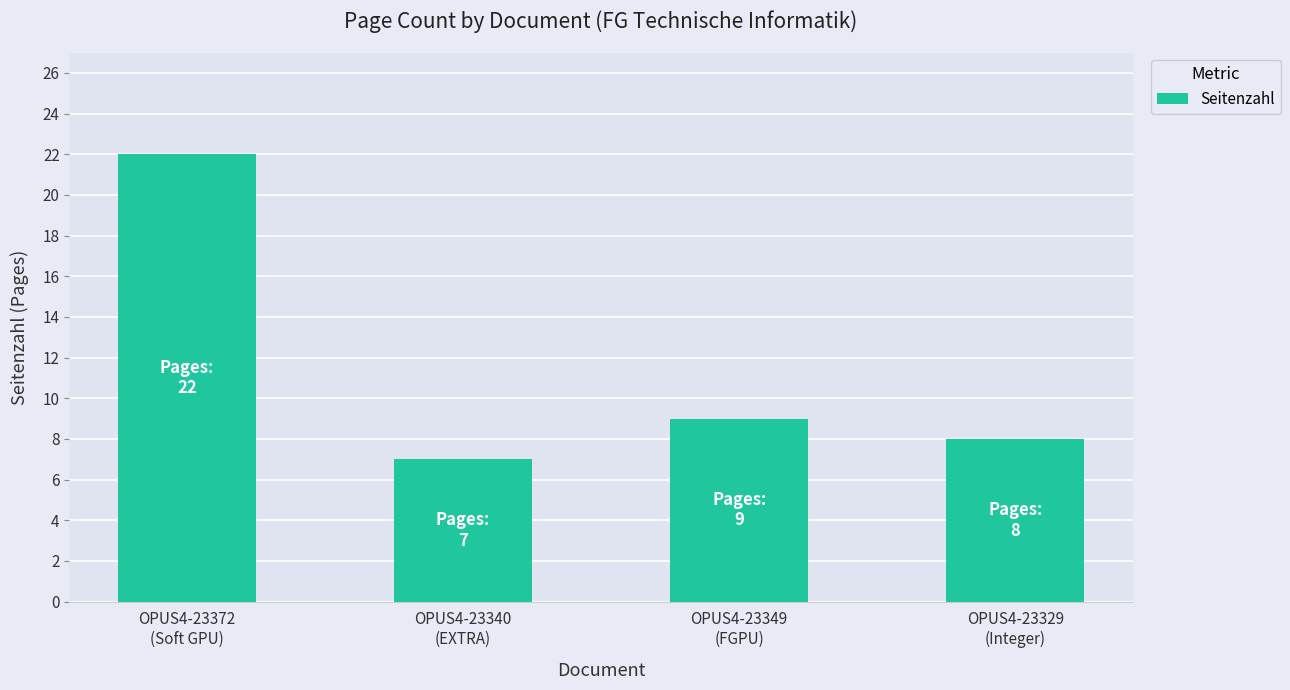

What is the value of the 3rd bar from the left?

9